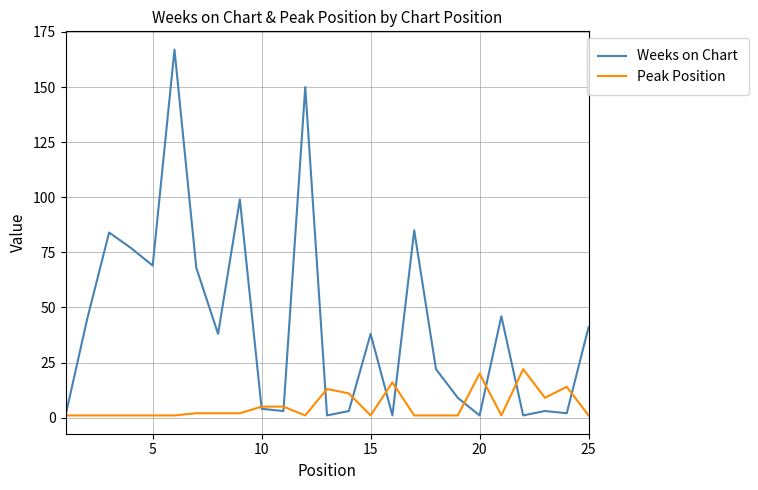

Reading right to left, what are all the values shown in this chart?

Weeks on Chart: 41	2	3	1	46	1	9	22	85	1	38	3	1	150	3	4	99	38	68	167	69	77	84	45	1
Peak Position: 1	14	9	22	1	20	1	1	1	16	1	11	13	1	5	5	2	2	2	1	1	1	1	1	1